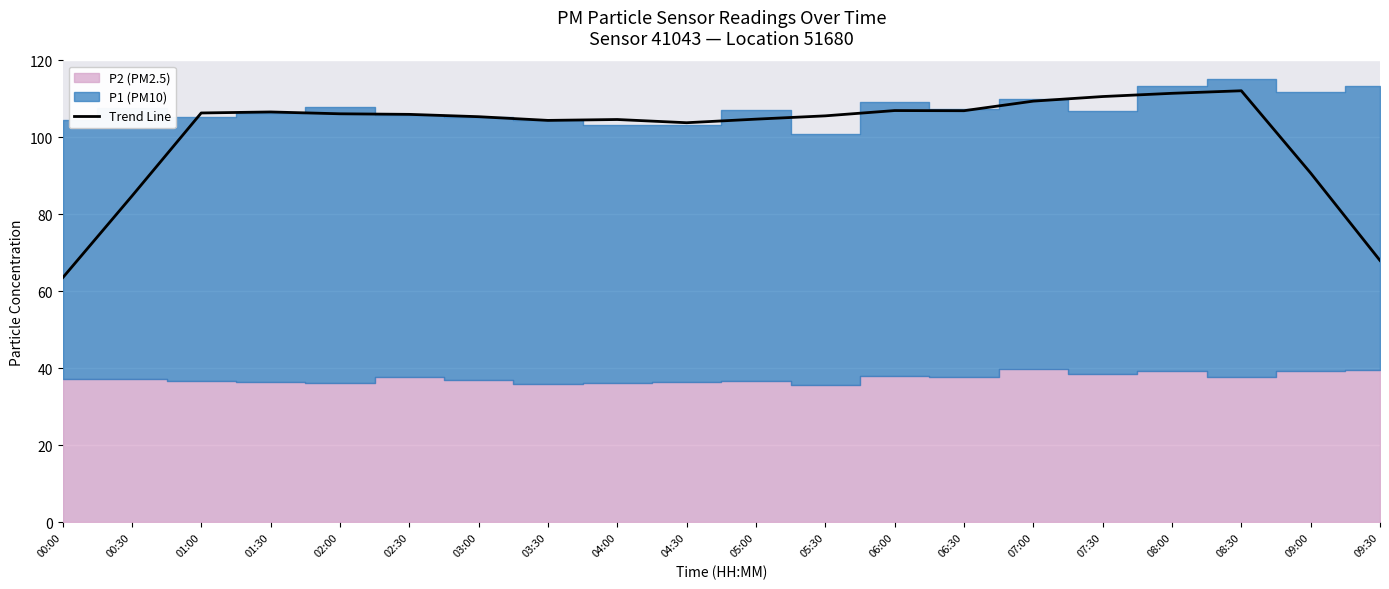

List the labels in order of value, largest first.

08:30, 08:00, 07:30, 07:00, 06:00, 06:30, 01:30, 01:00, 02:00, 02:30, 05:30, 03:00, 05:00, 04:00, 03:30, 04:30, 09:00, 00:30, 09:30, 00:00